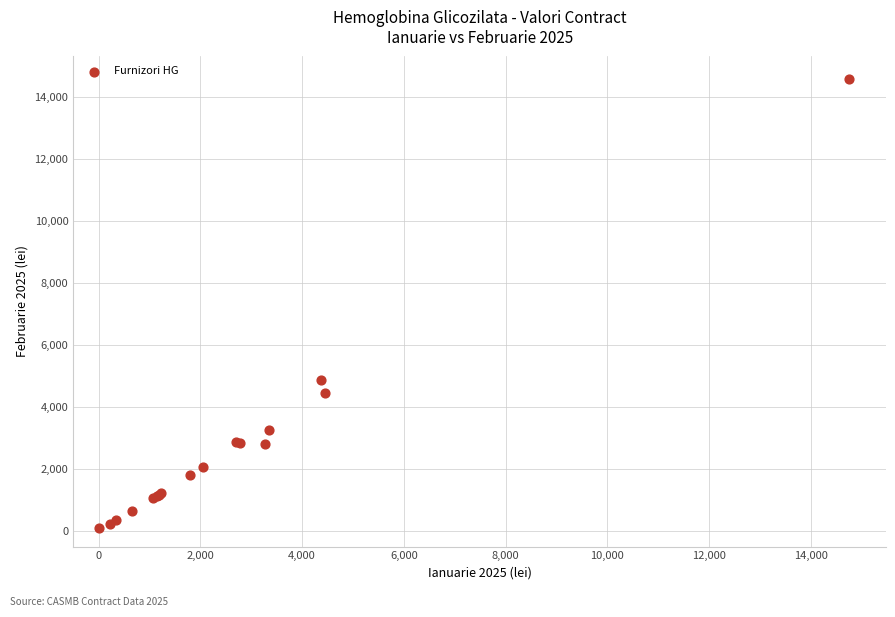

What Y value in the scatter plot is closest to 7353?

4864